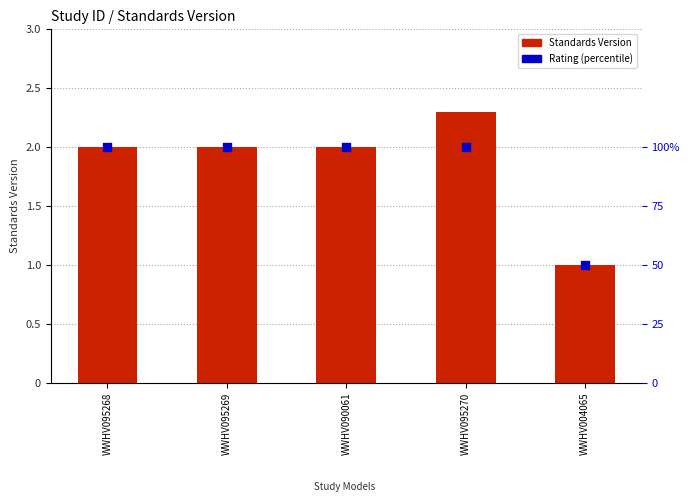

Which series has the largest Y range (max minus min)?

Rating (percentile)